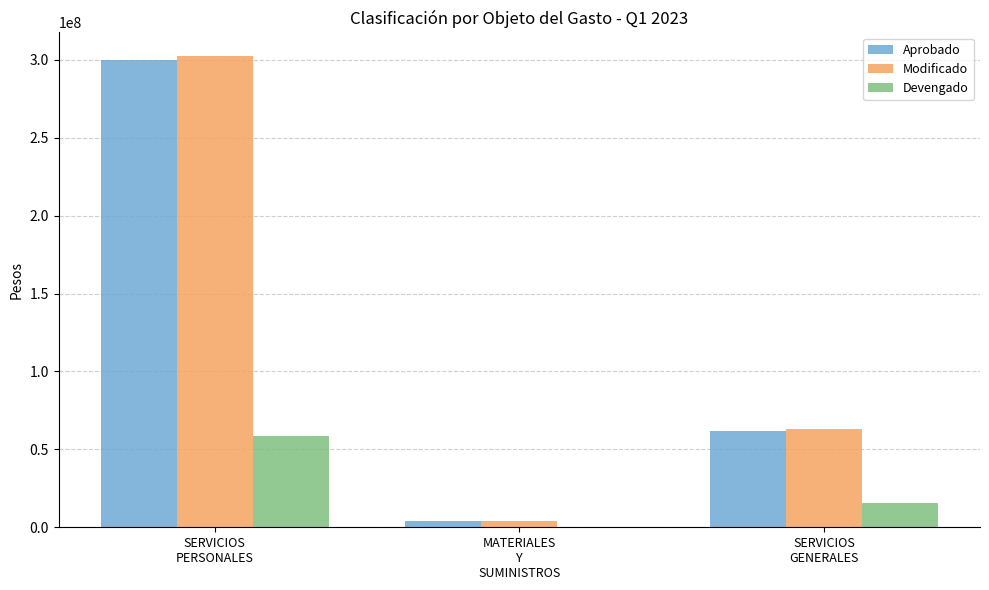

What is the maximum value shown in the chart?

302537294